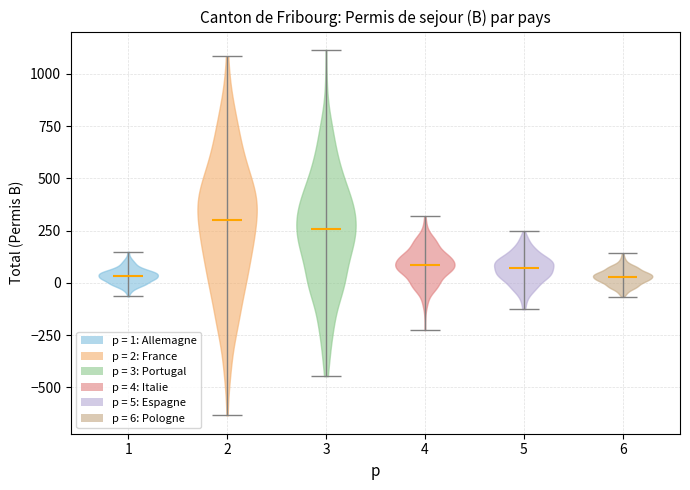

Reading left to right, read every violin against the y-axis: where its median line is, and the lowest and highest points it reaches. The values are not printed on the chart, so give them approximately, as read against the axis.

1: median line 50, lowest point -50, highest point 150
2: median line 300, lowest point -650, highest point 1100
3: median line 250, lowest point -450, highest point 1100
4: median line 100, lowest point -250, highest point 300
5: median line 50, lowest point -150, highest point 250
6: median line 50, lowest point -50, highest point 150